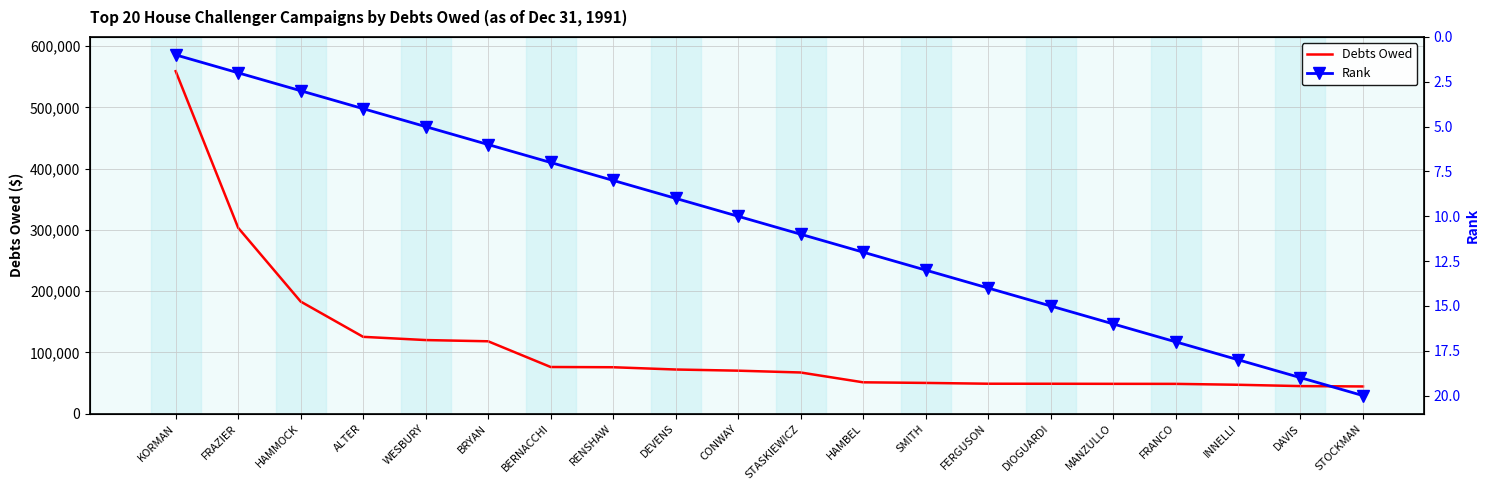

What is the sum of the Rank values at KORMAN and WESBURY?

6